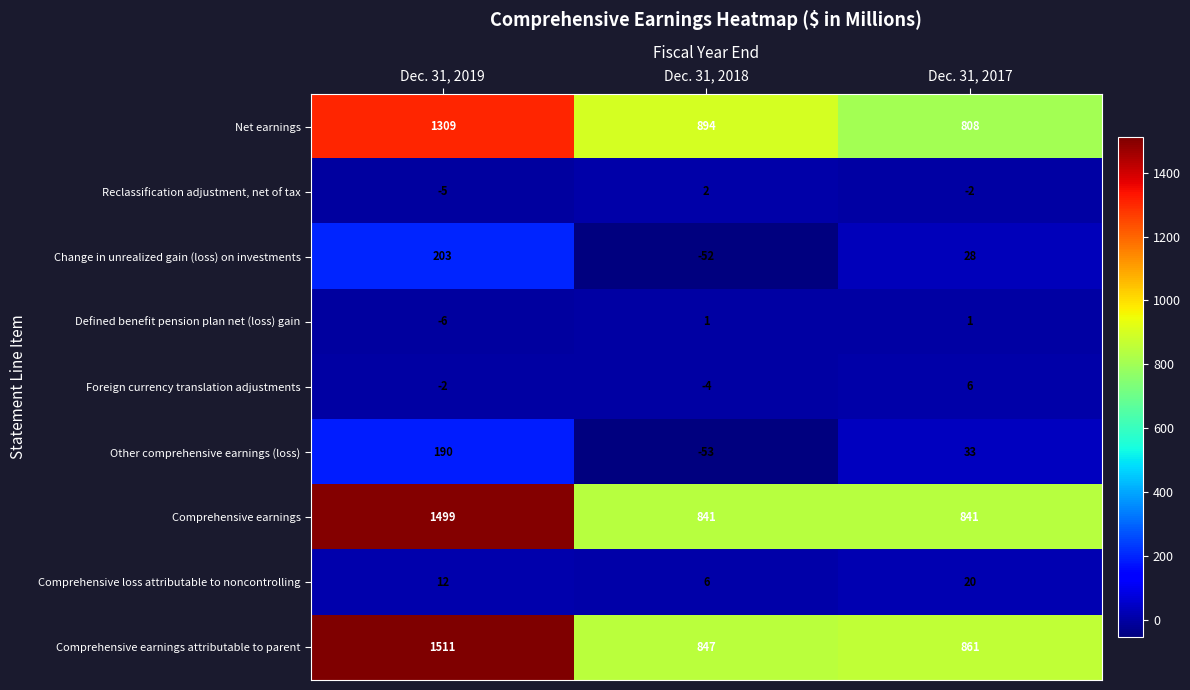

Which series has the widest spread of values?

Comprehensive earnings attributable to parent